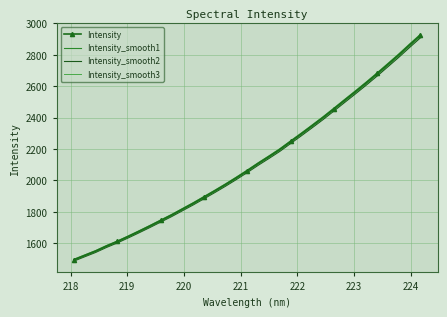

What is the minimum value shown in the chart?

1487.4